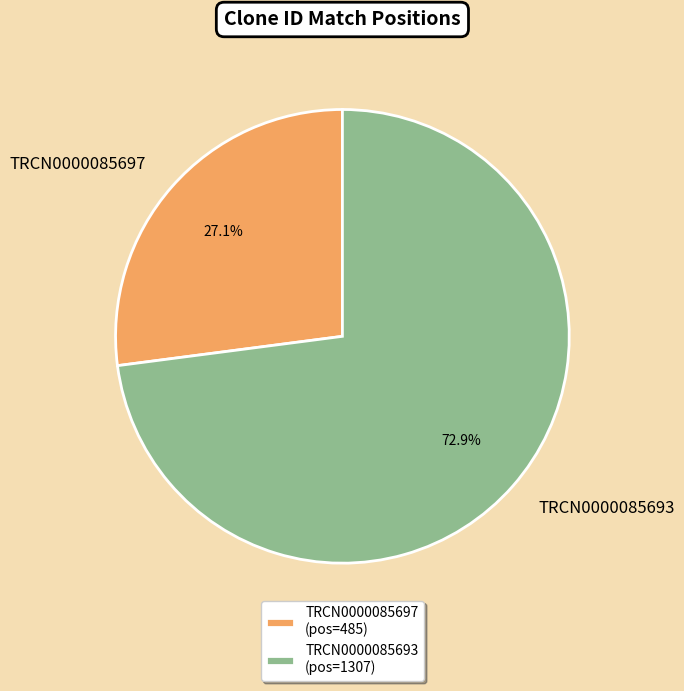

Which slice is the largest?

TRCN0000085693